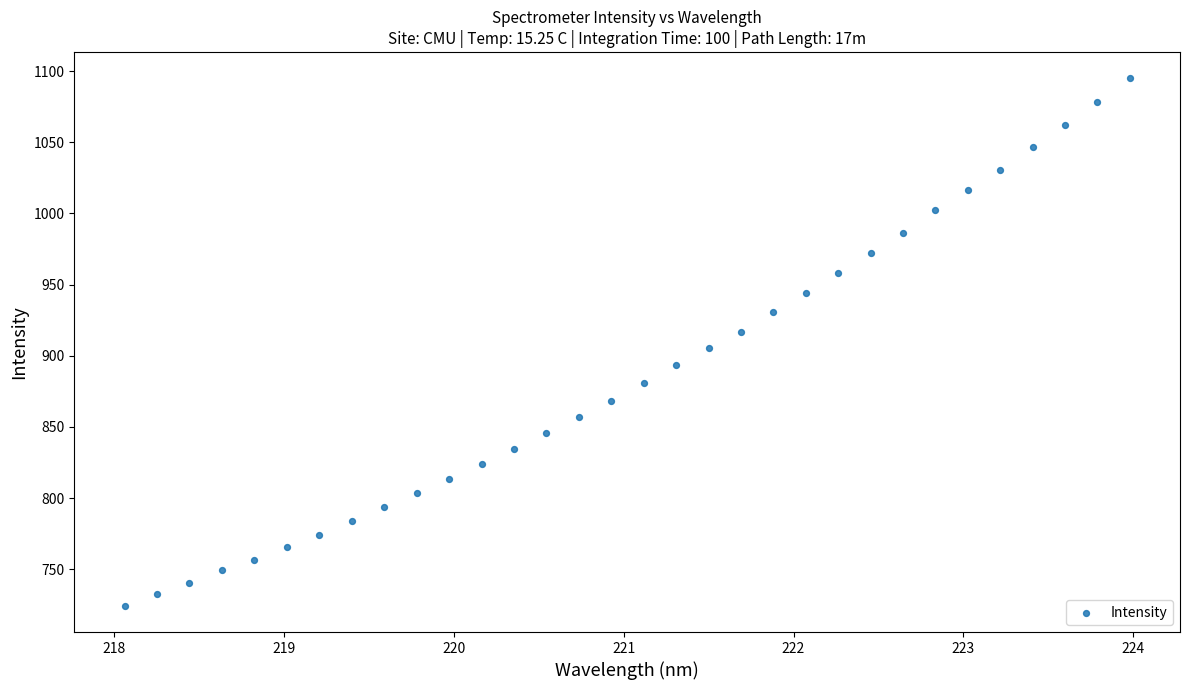

What is the range of X values (max minus min)?

5.9